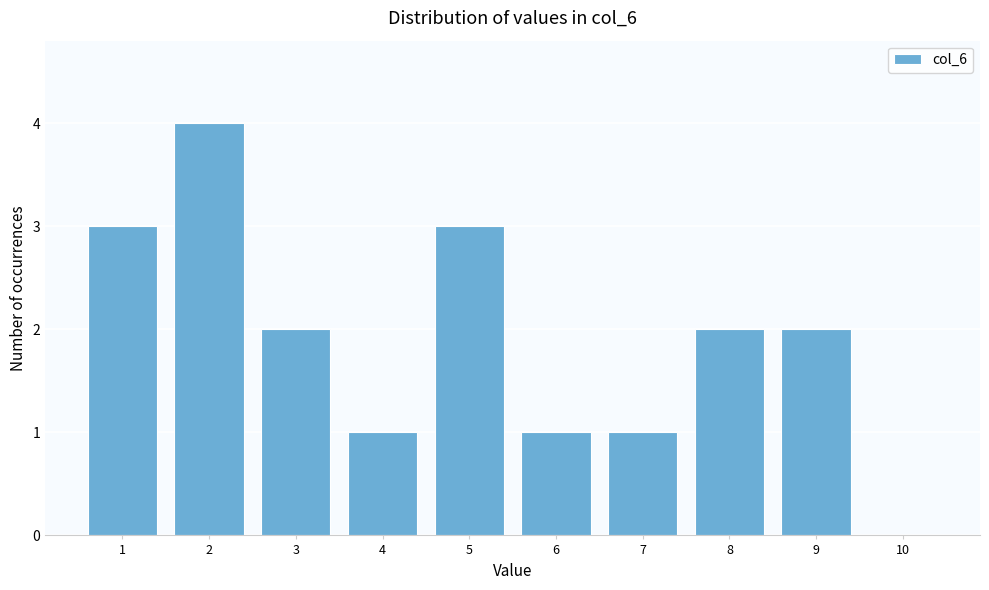

Which range on the x-axis has the tallest bar?

1.5 to 2.5